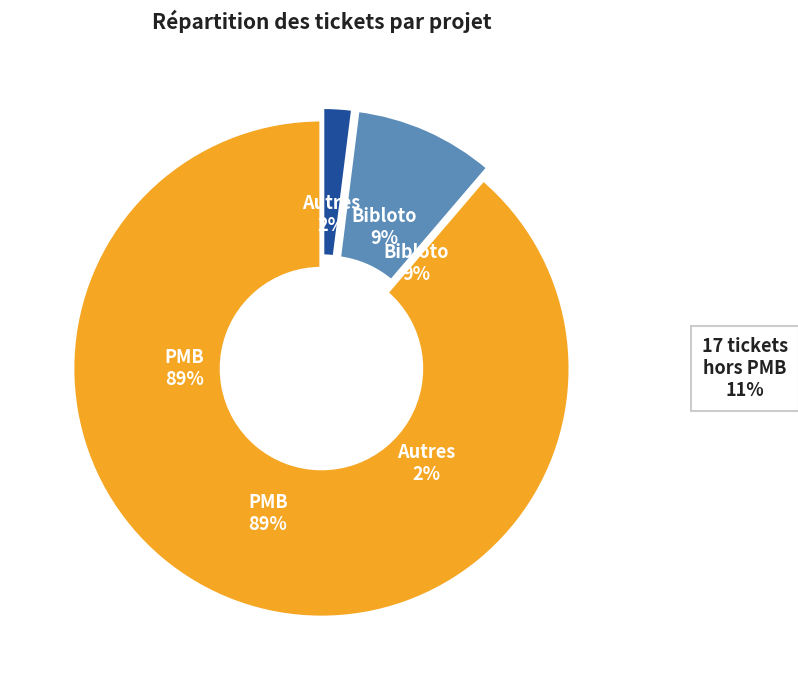

To the nearest percent, what portion does Autres represent?

2%